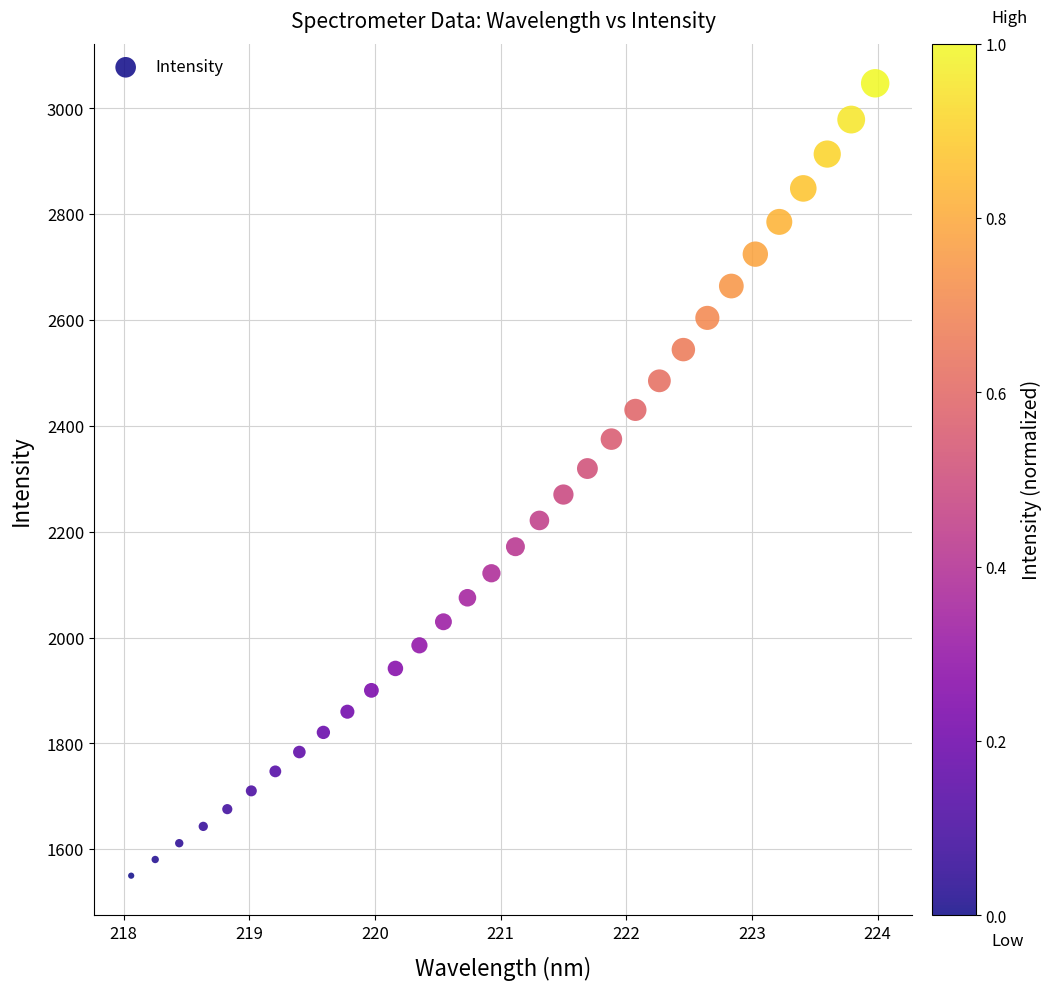

What is the range of Y values (max minus min)?

1497.5